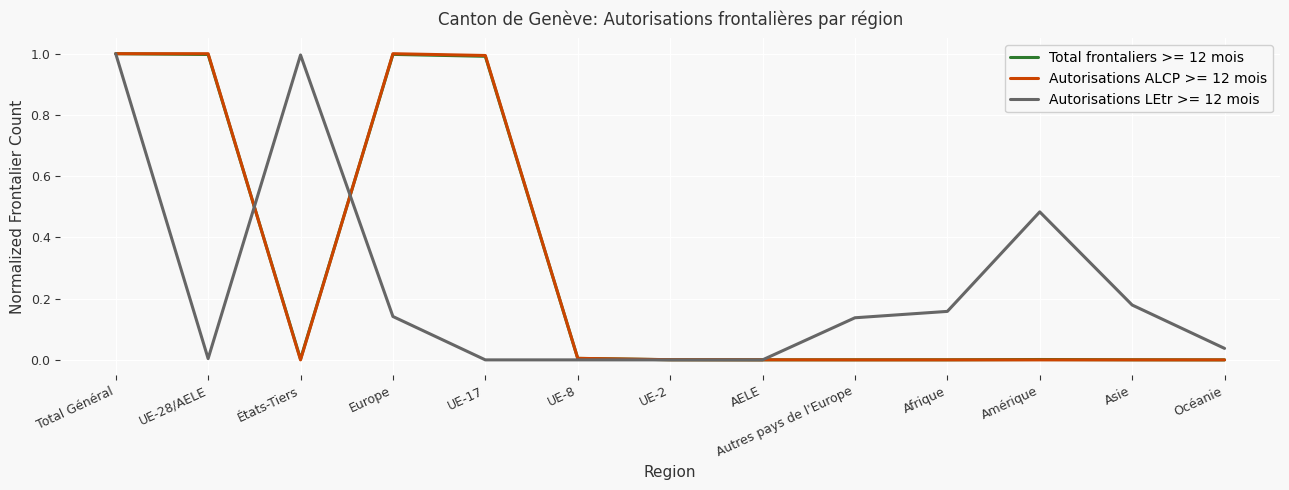

How many categories are shown in the chart?

13